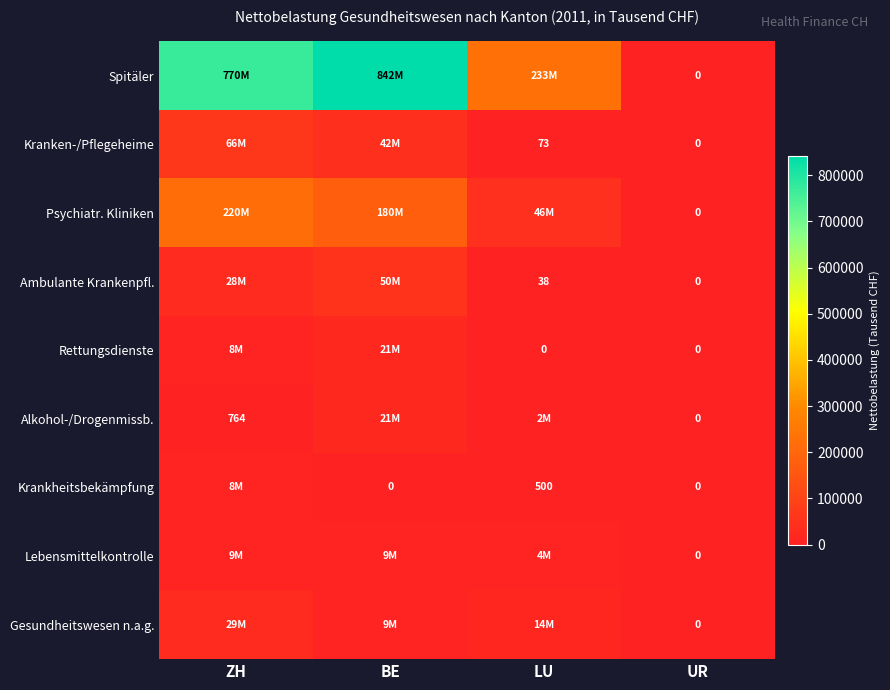

At which label is Kranken-/Pflegeheime closest to 32823?

BE